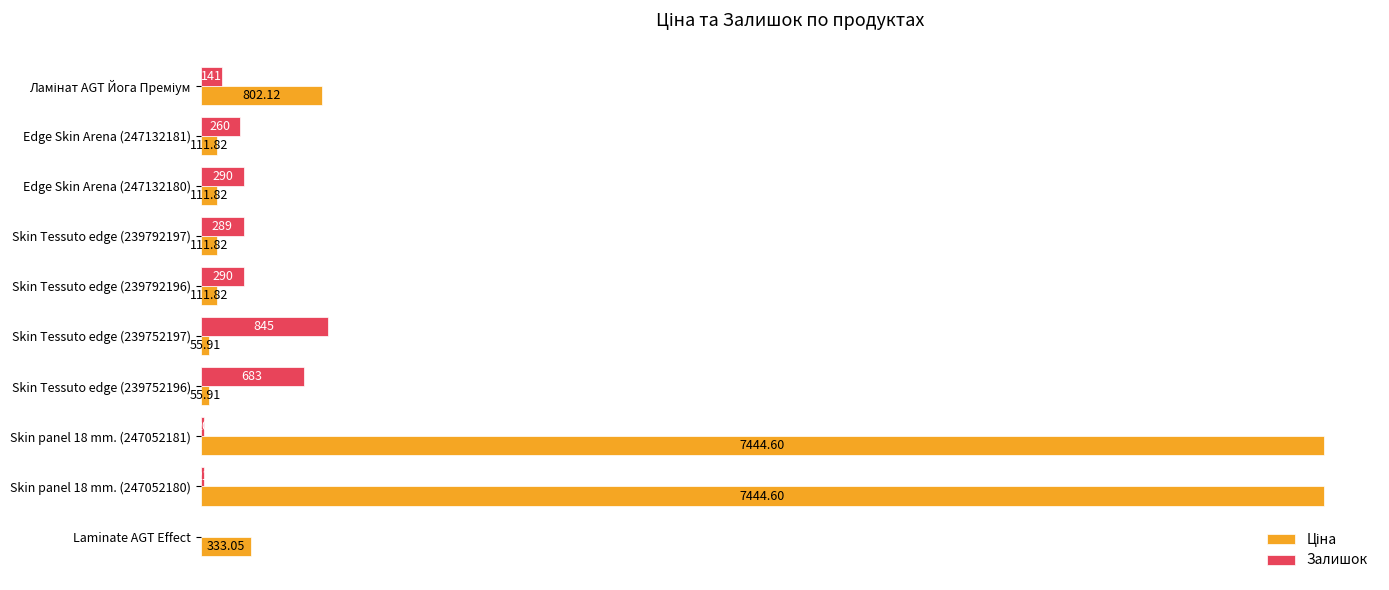

Which series changed the most between Edge Skin Arena (247132181) and Skin Tessuto edge (239752196)?

Залишок